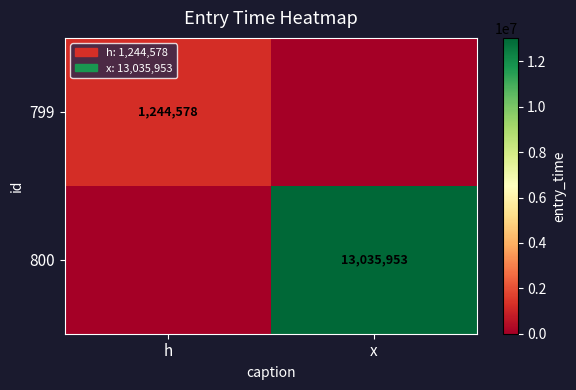

The 799 series shows 1244578 at h. True or false?

True